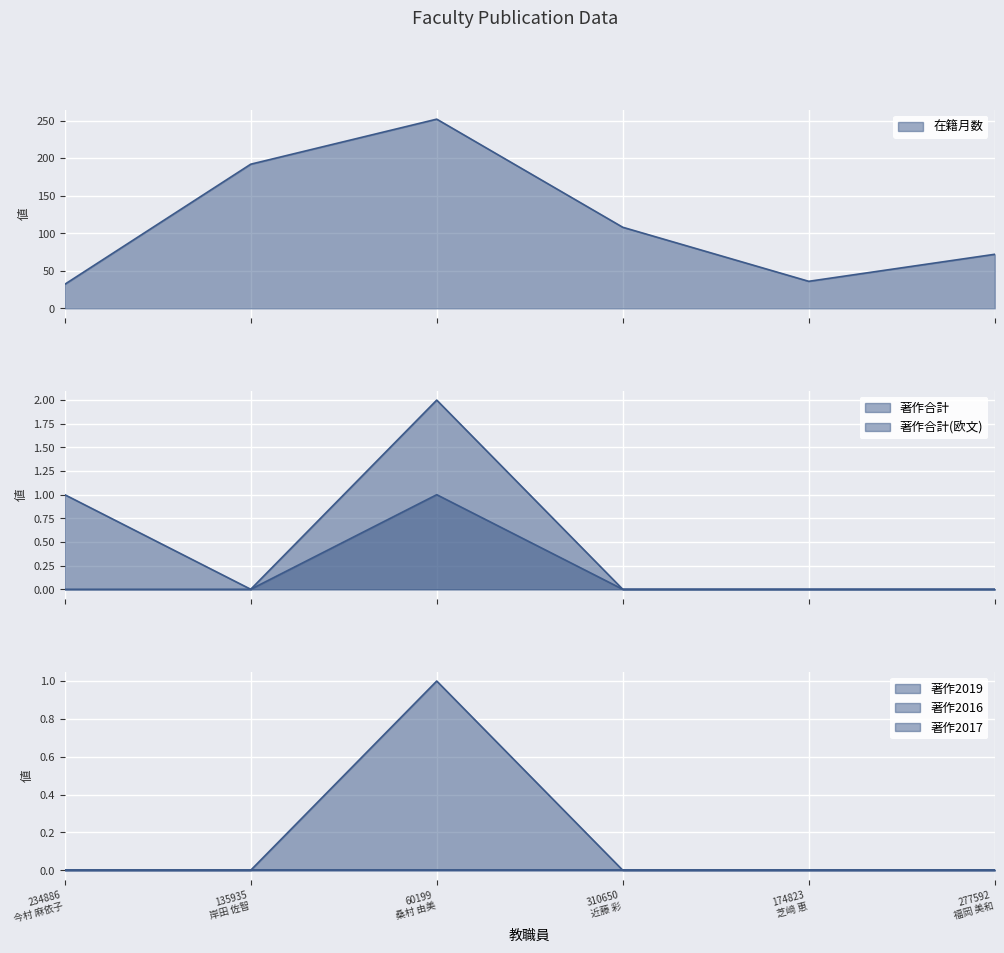

Reading left to right, transcribe all the data shown in this chart.

在籍月数: 32	192	252	108	36	72
著作合計: 1	0	2	0	0	0
著作合計(欧文): 0	0	1	0	0	0
著作2019: 0	0	1	0	0	0